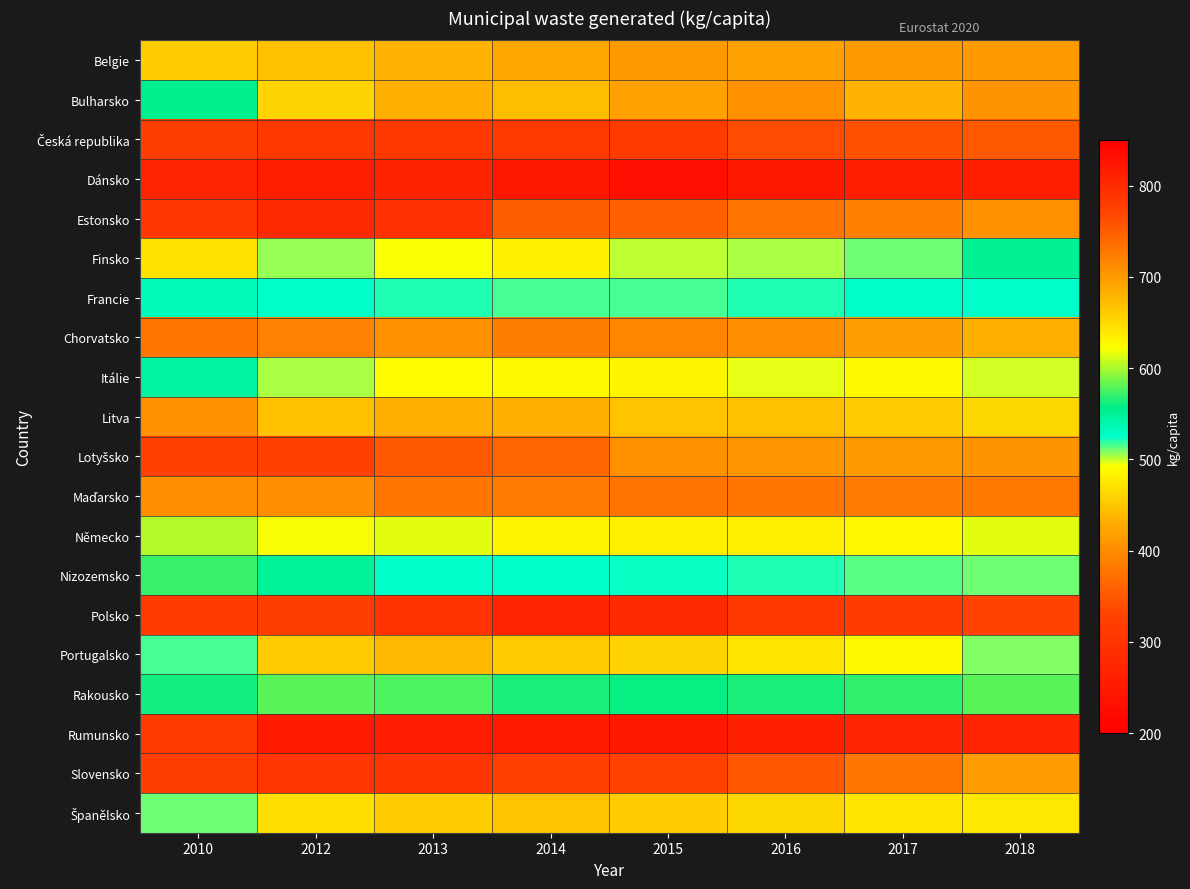

What is the total value across all series at 2017?

9220